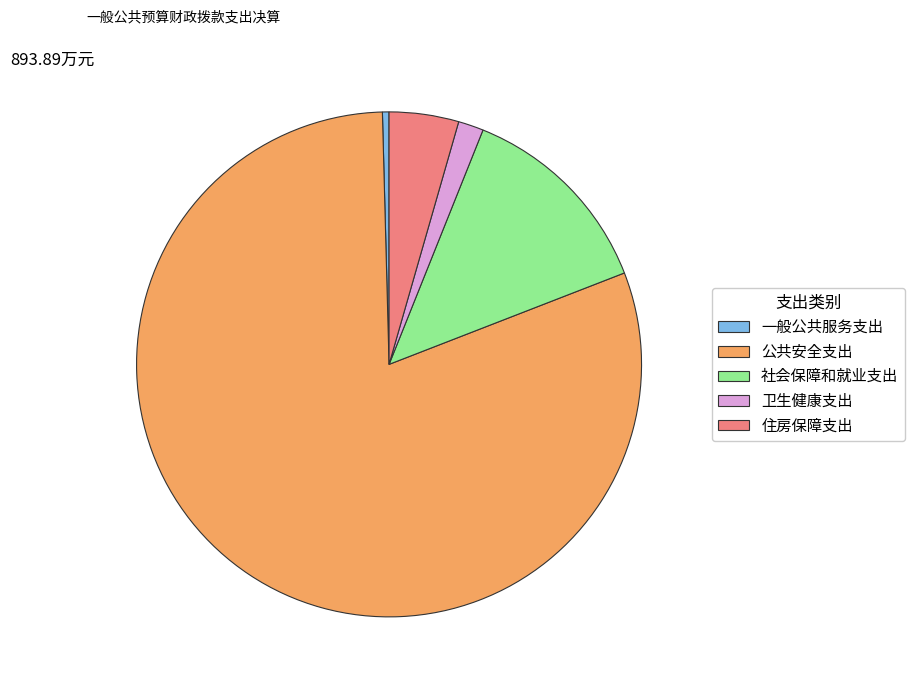

True or false: 公共安全支出 accounts for 80% of the total.

True